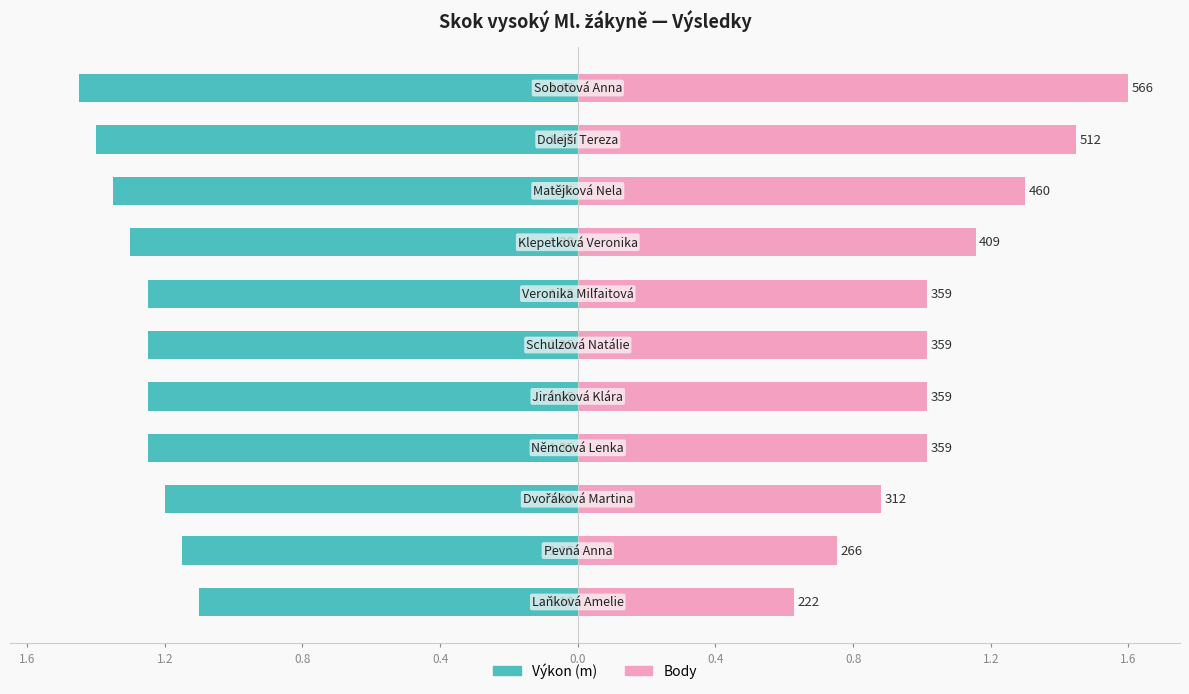

Is the value of Body (norm.) at 1.6 greater than the value of Výkon (m) at 0.8?

Yes